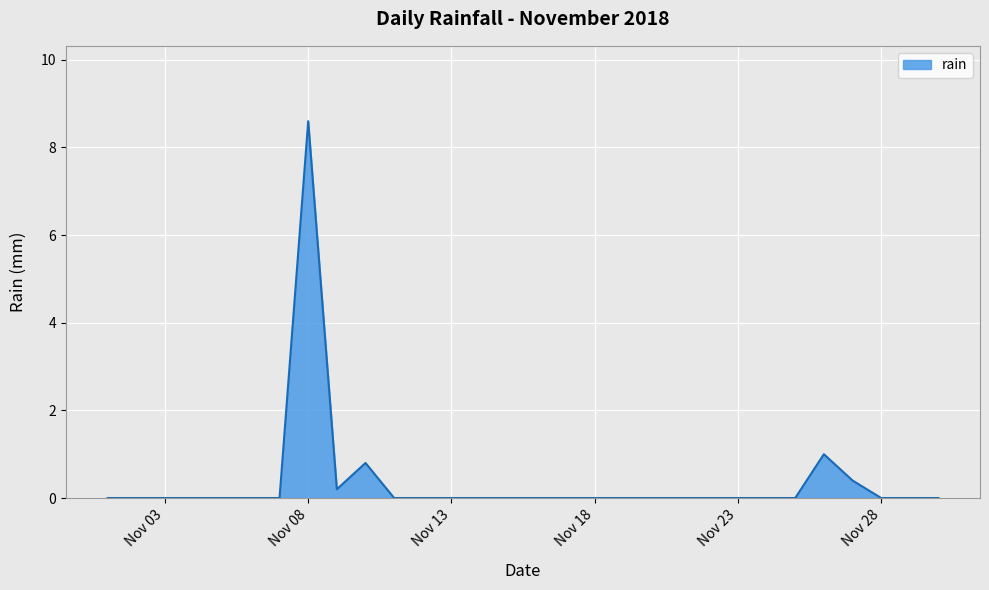

What is the difference between the maximum and minimum values?

8.6